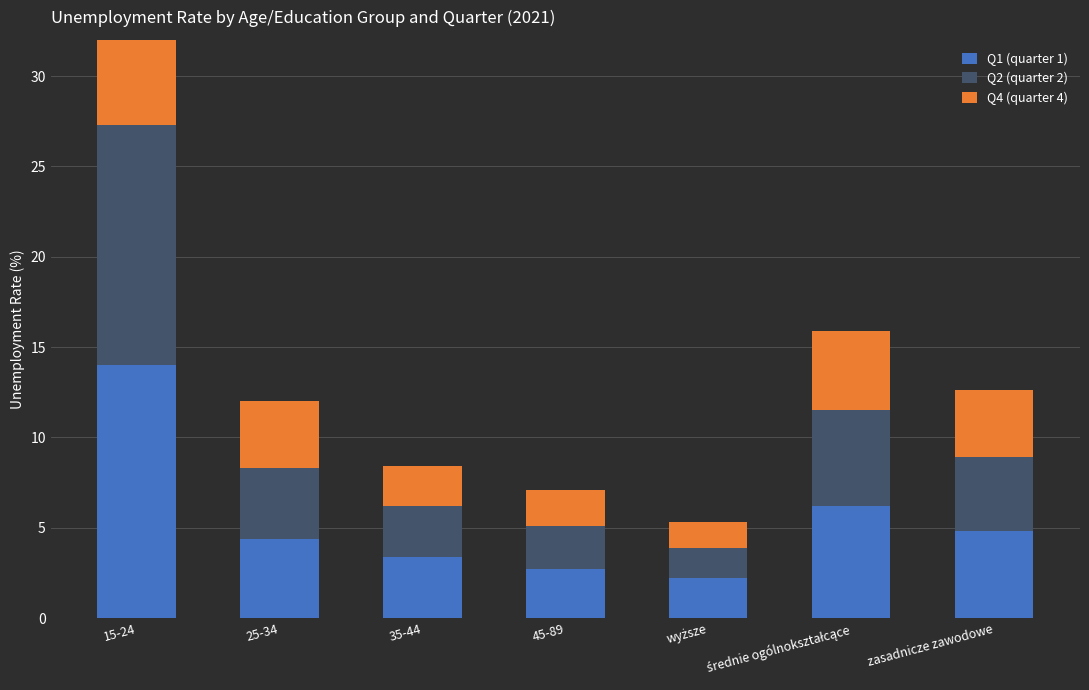

What is the difference between the Q4 (quarter 4) values at 25-34 and 15-24?

5.4